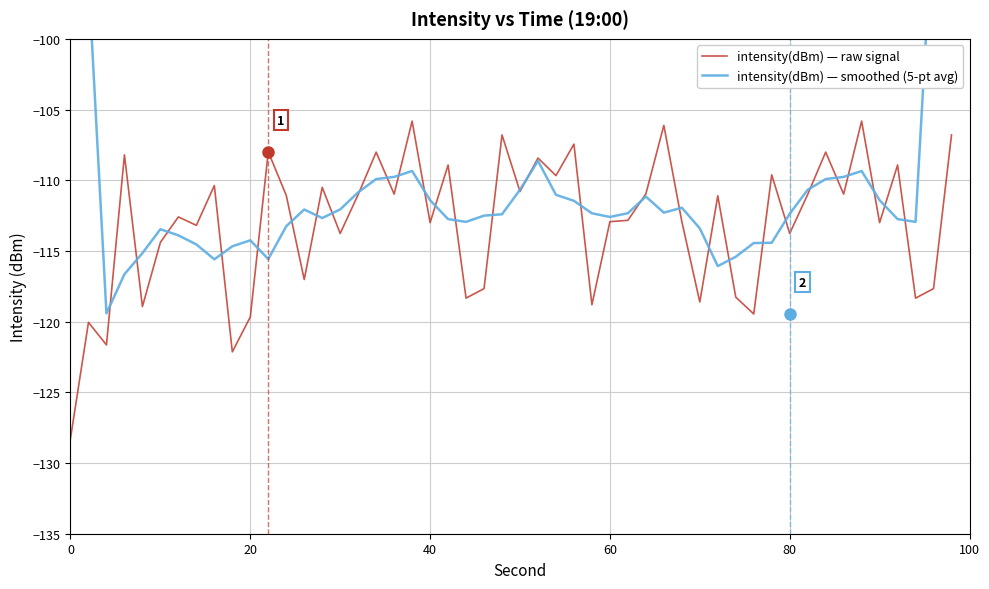

True or false: intensity(dBm) and minute_scaled cross at least once.

False